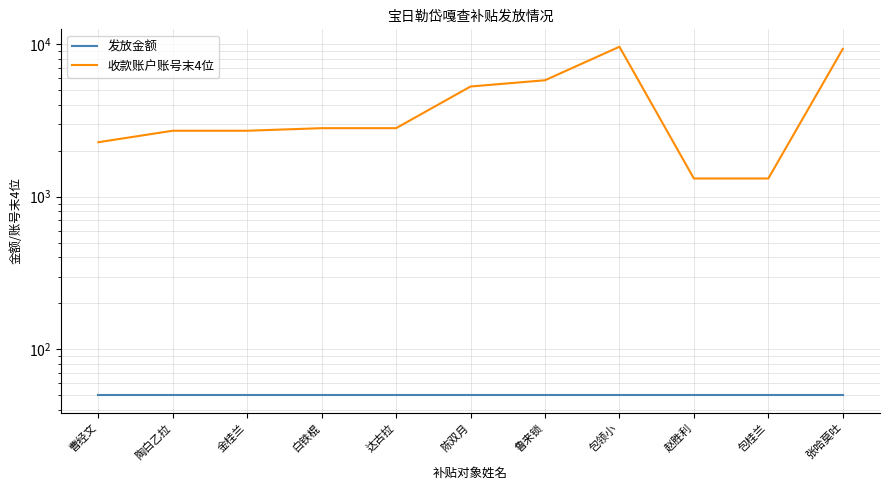

What is the minimum value for 收款账户账号末4位?

1316